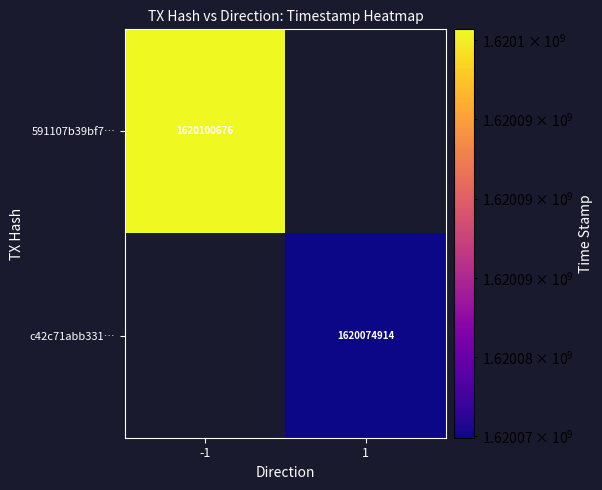

True or false: 591107b39bf7… has a value of 1029783240 at -1.

False